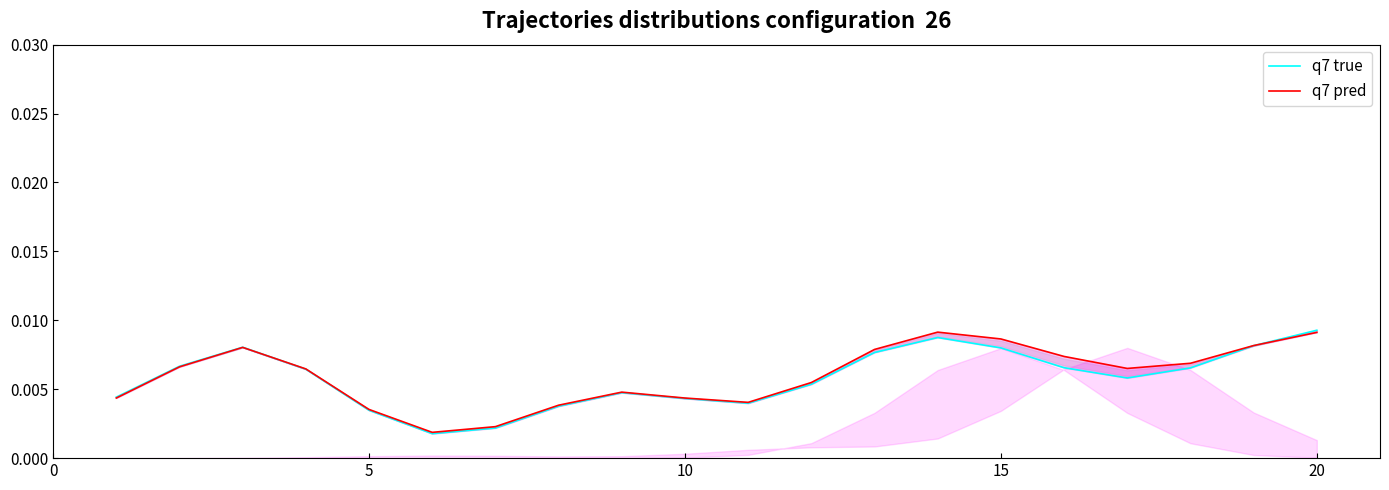

Between 15 and 5, which is larger?

15